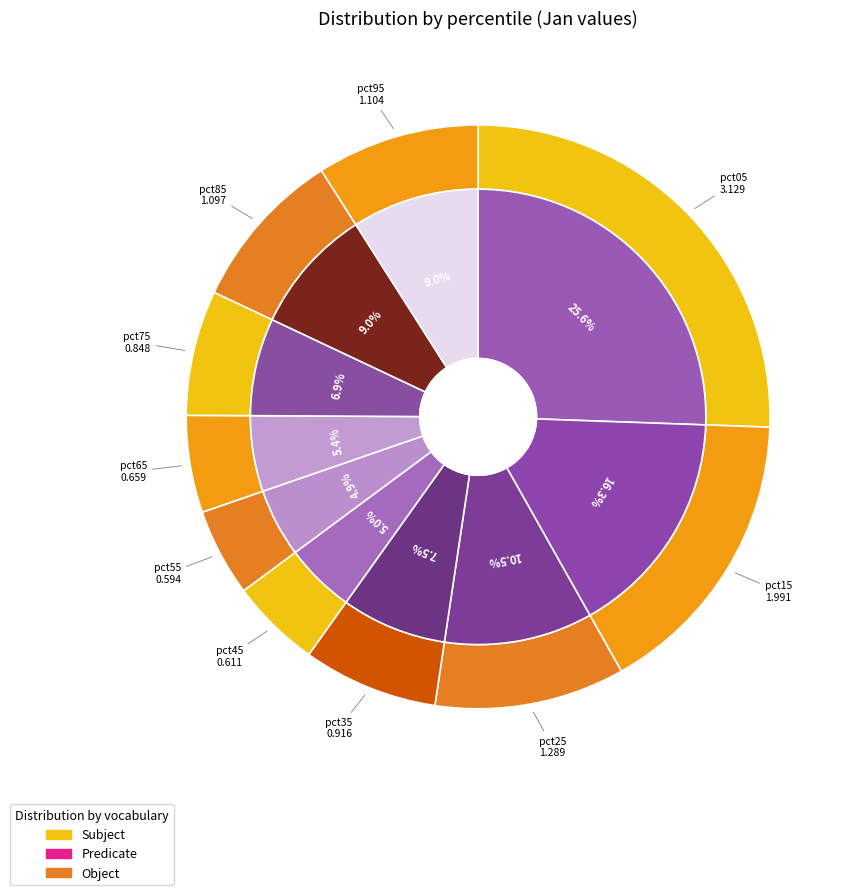

What is the change in value from pct25 to pct75?

-0.4